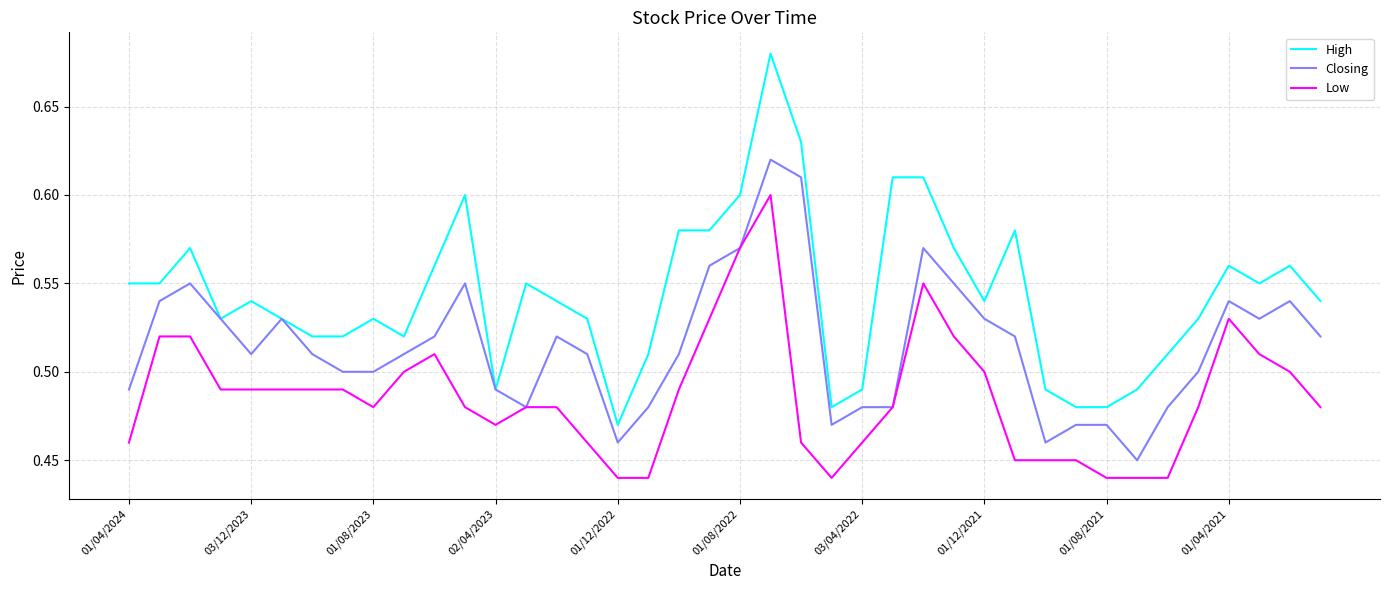

What are all the series names shown in the legend?

High, Closing, Low